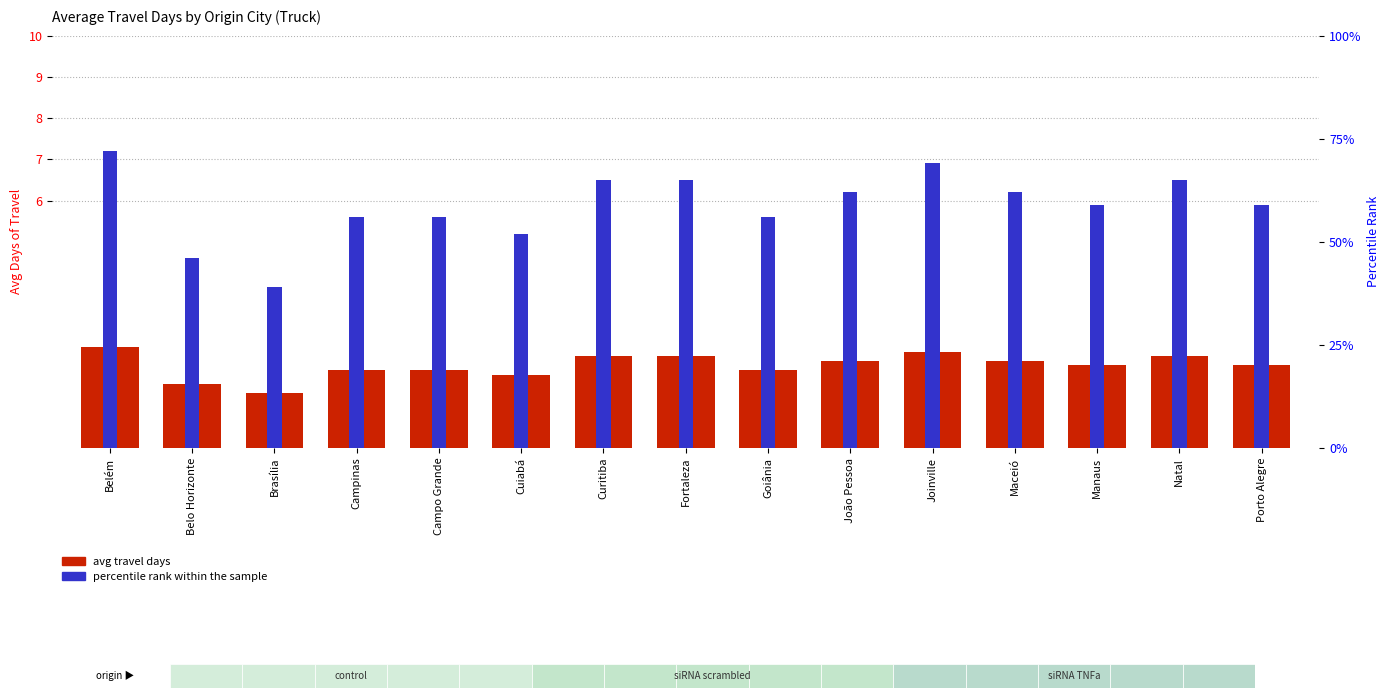

What is the lowest value of the avg travel days series?

1.3